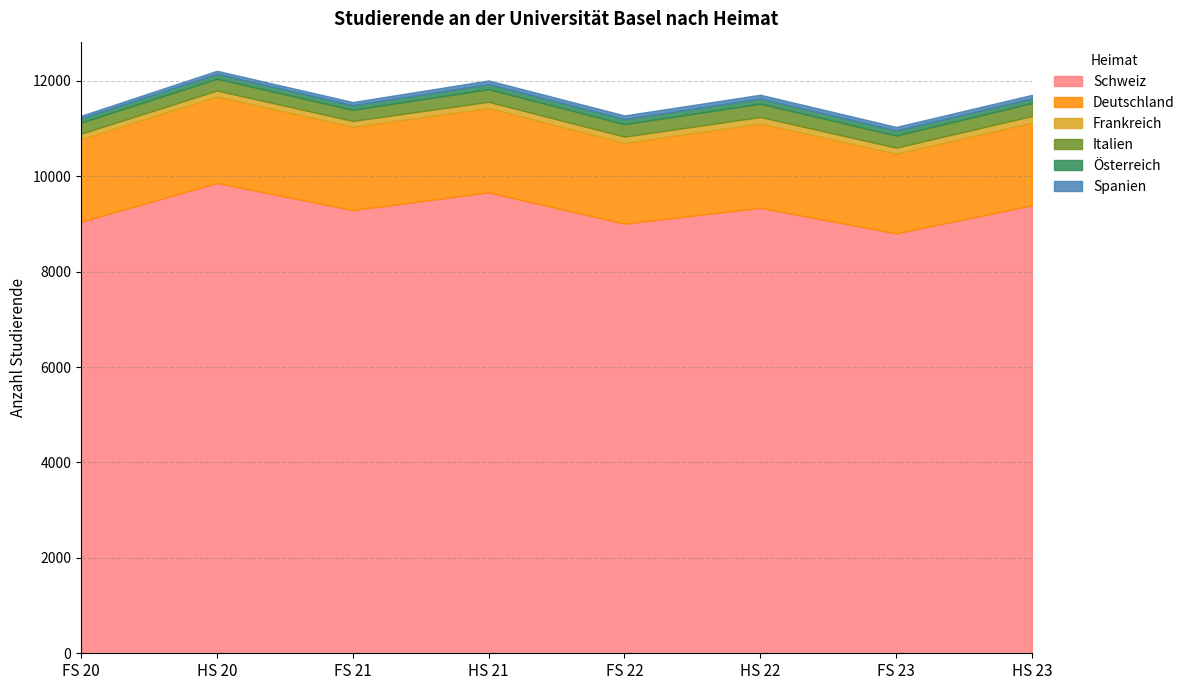

How many lines are shown in the chart?

6